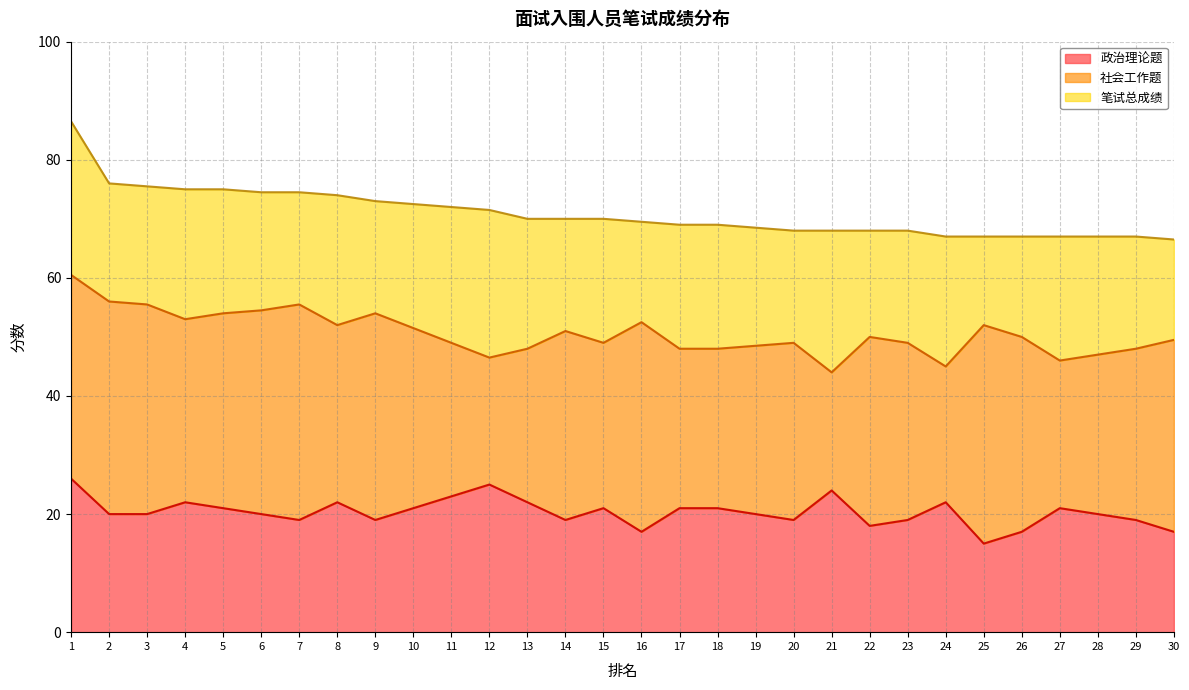

What value does the 笔试总成绩 series have at 21?

68.0